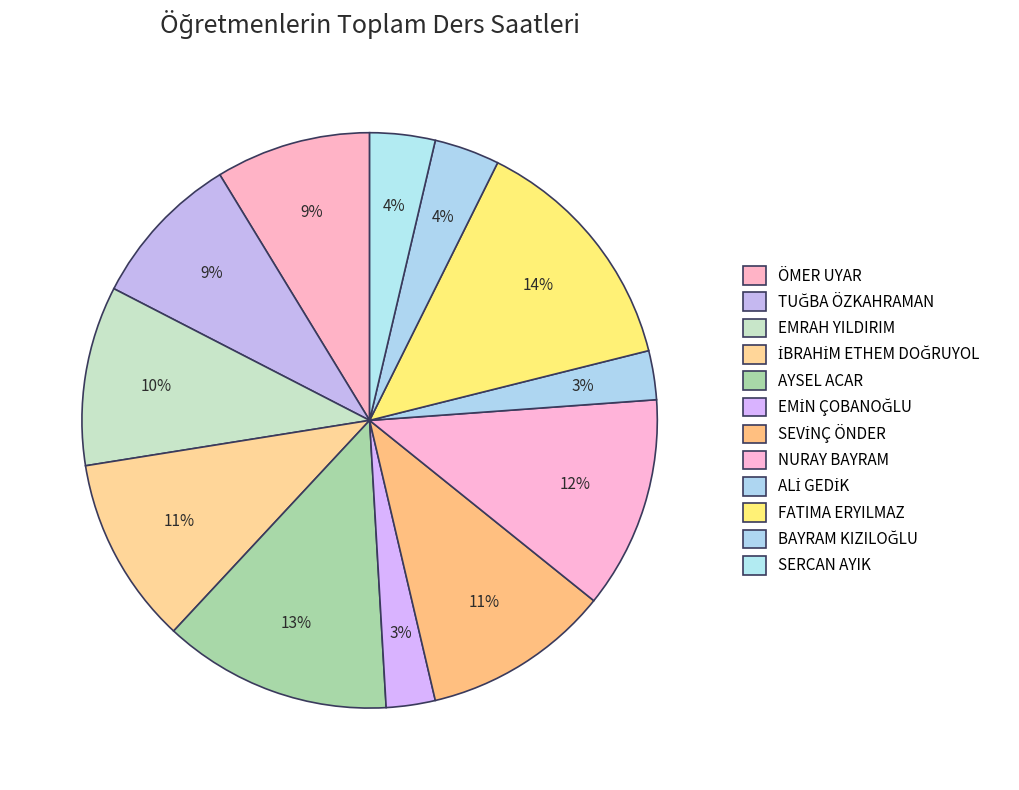

Count the number of slices in the pie.

12